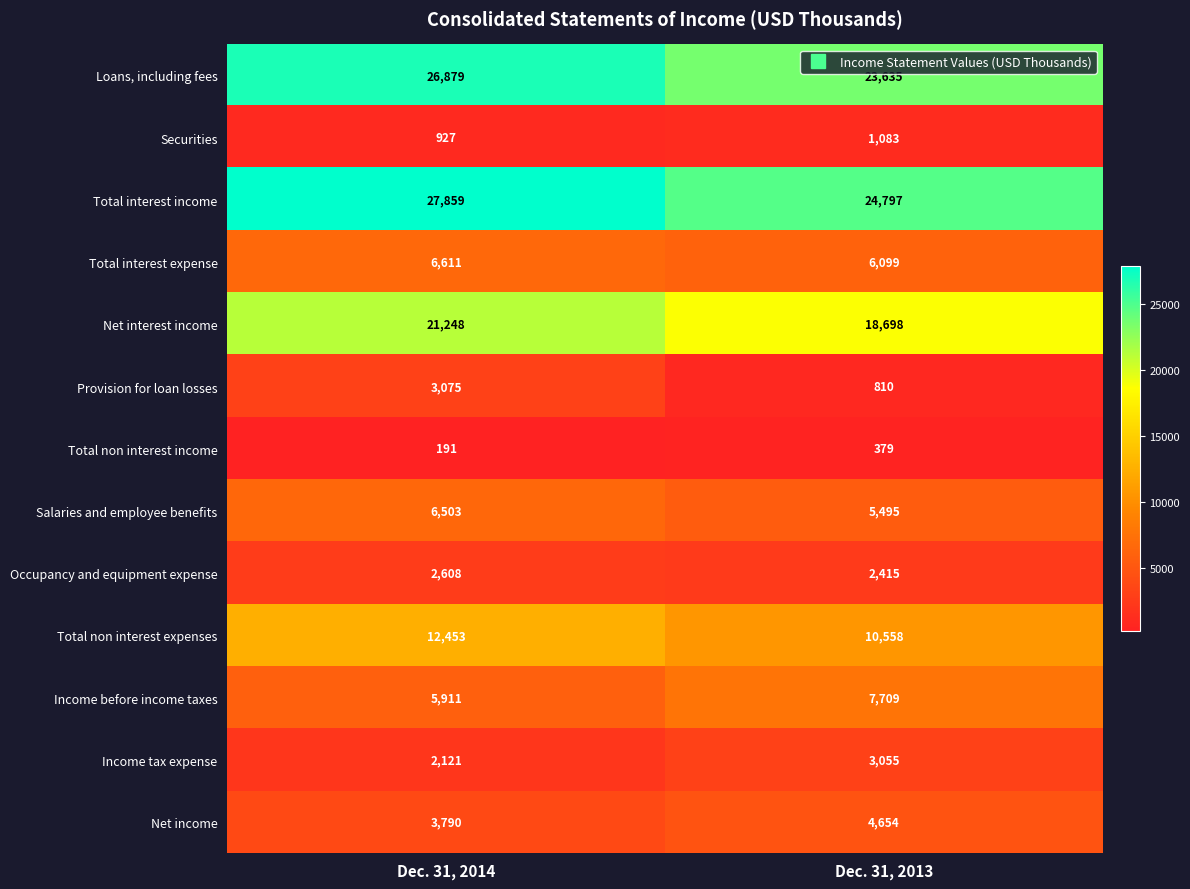

At how many categories does at least one series exceed 11240?

2